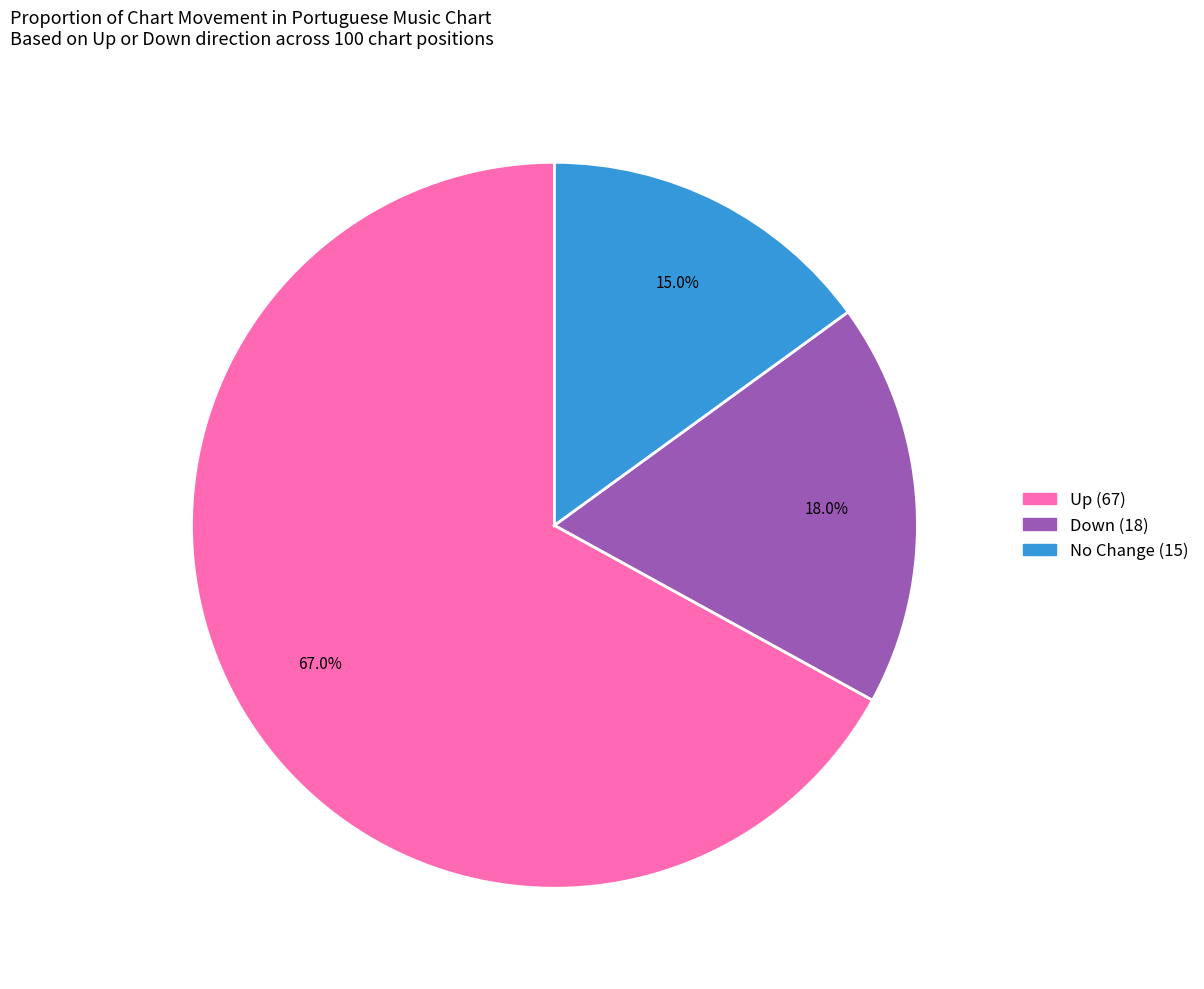

Does any single category account for the majority?

Yes